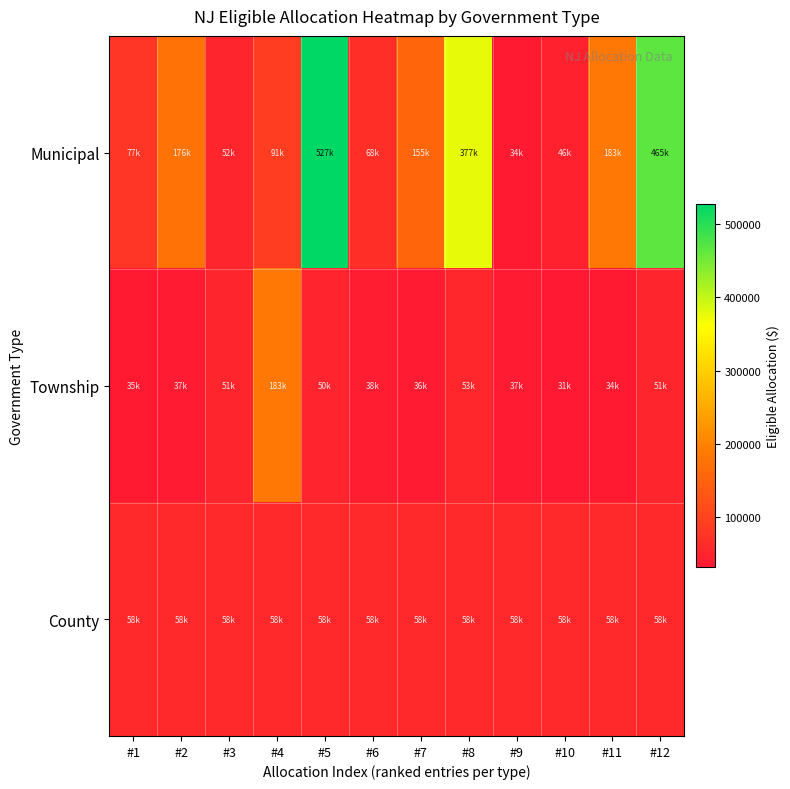

Which series has the widest spread of values?

Municipal